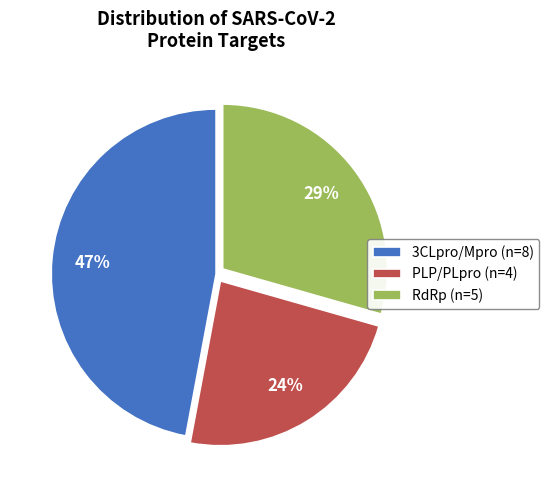

To the nearest percent, what is the combined percentage of PLP/PLpro and 3CLpro/Mpro?

71%